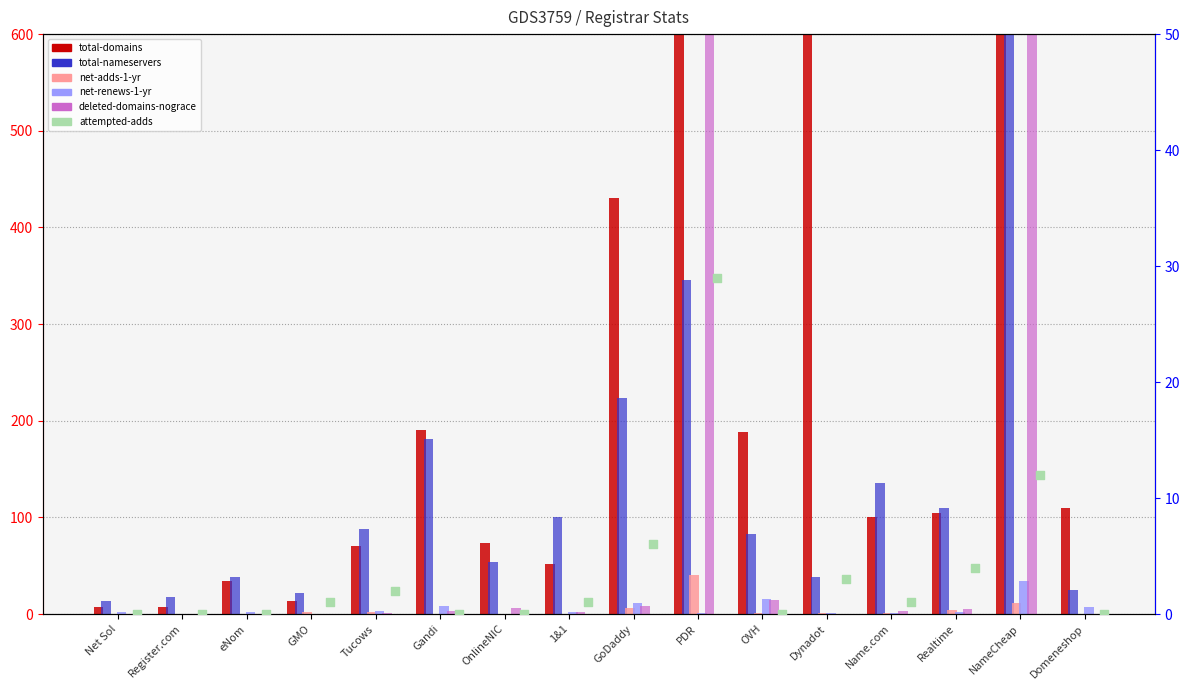

What is the total value across all series at OnlineNIC?

134